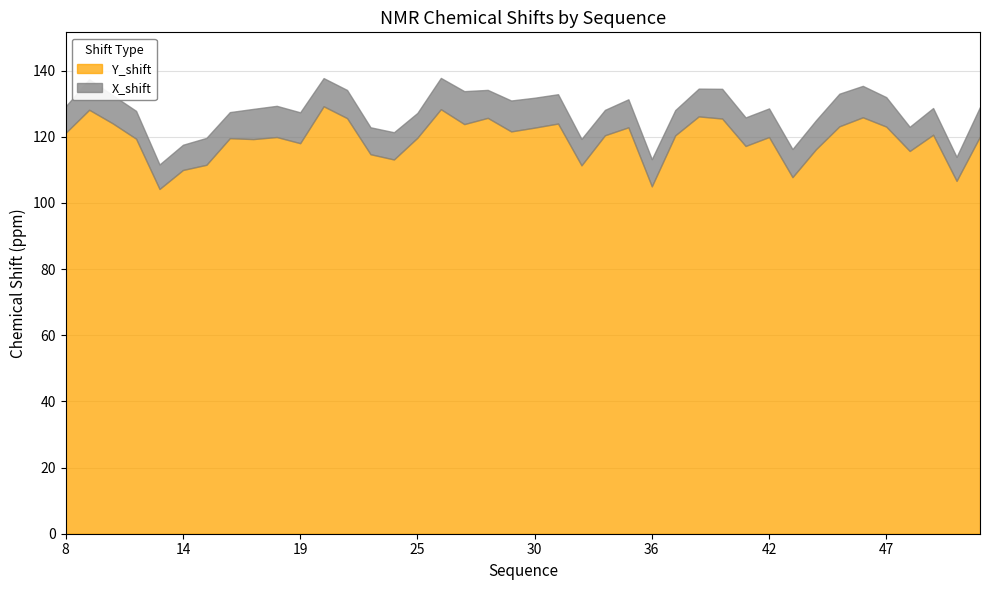

True or false: Y_shift has more than 2 interior local peaks.

True